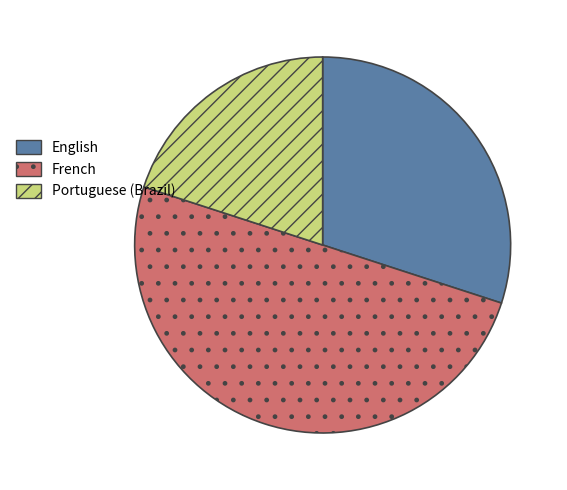

Which category has the smallest portion of the pie?

Portuguese (Brazil)